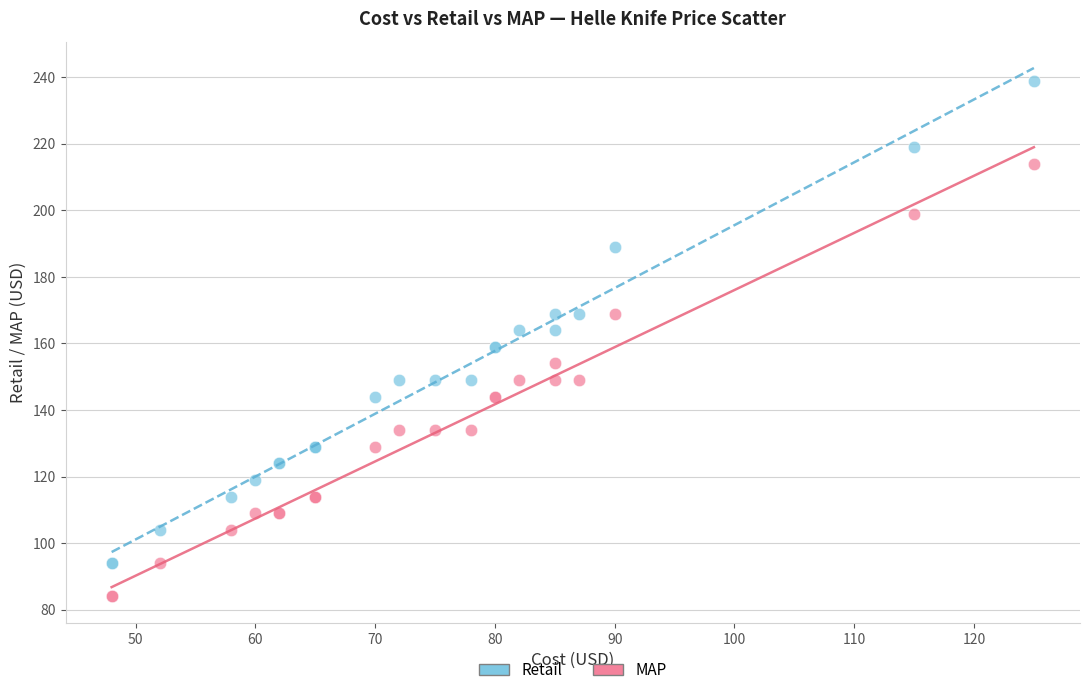

What are all the series names shown in the legend?

Retail, MAP